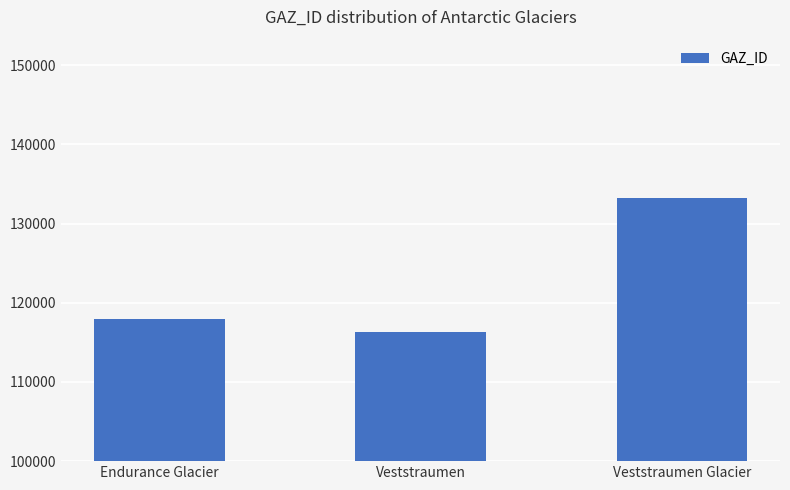

Does the chart contain any negative values?

No